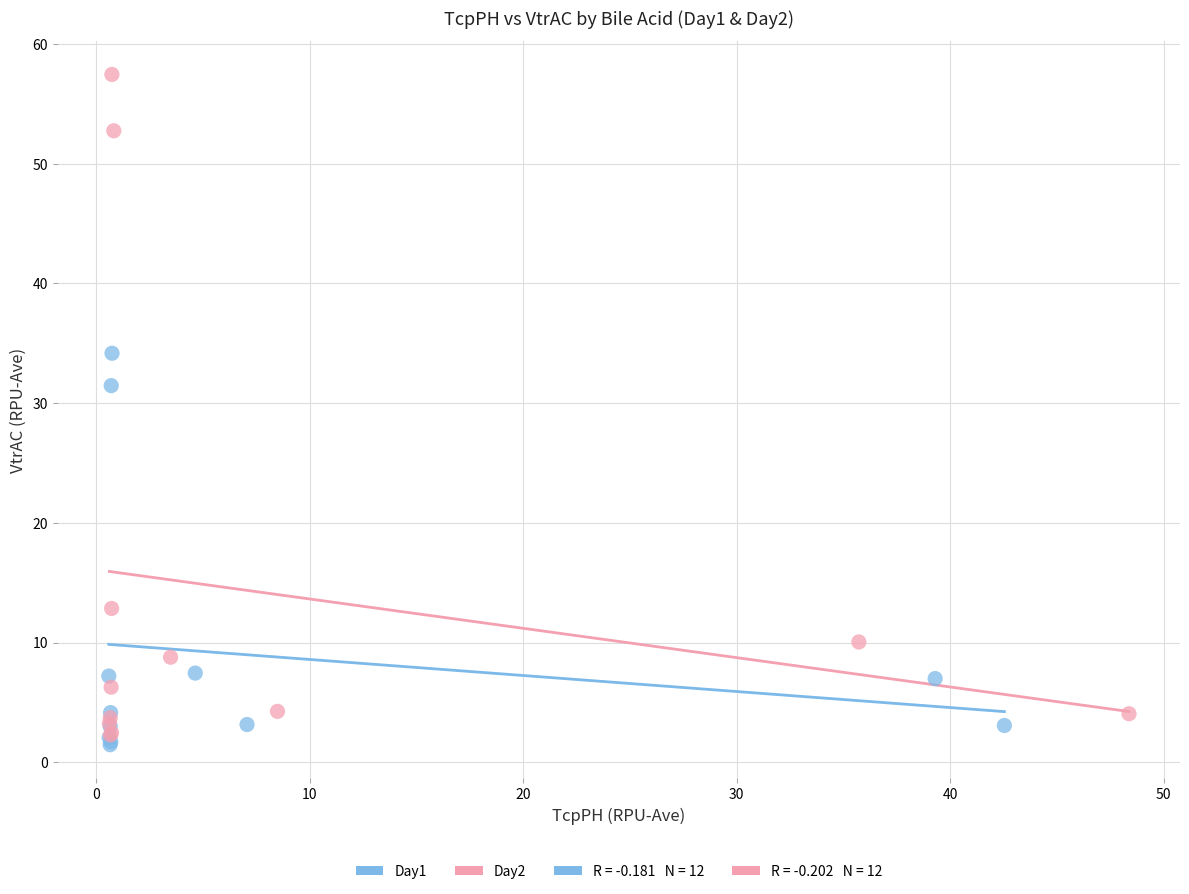

Which series reaches the minimum Y coordinate?

Day1